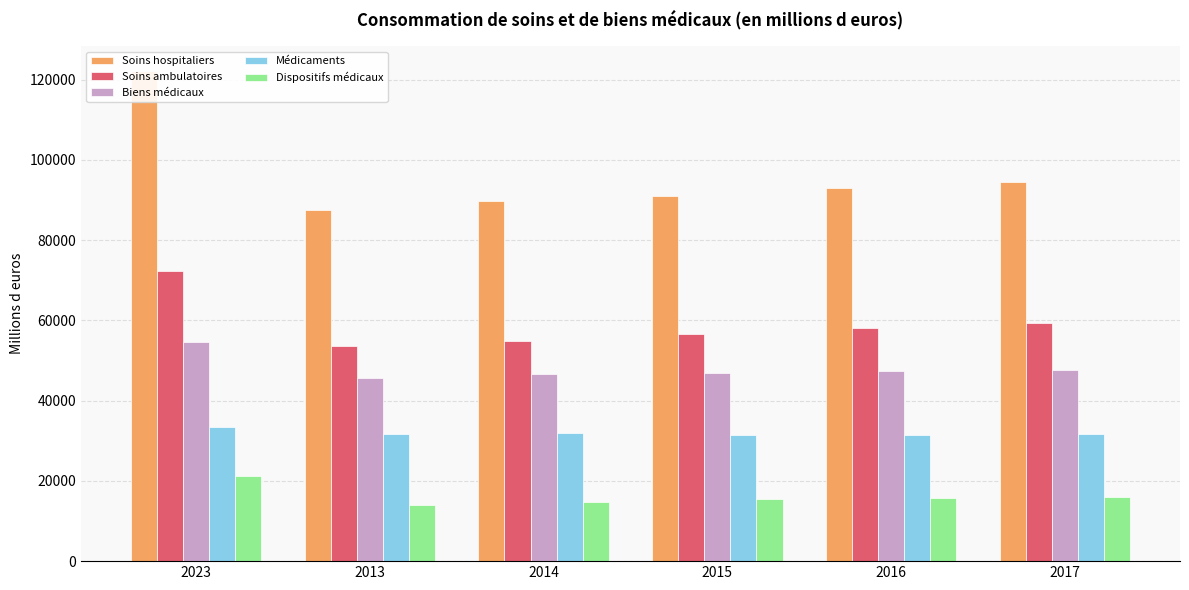

Is it true that Soins ambulatoires equals 113556.2 at 2023?

False